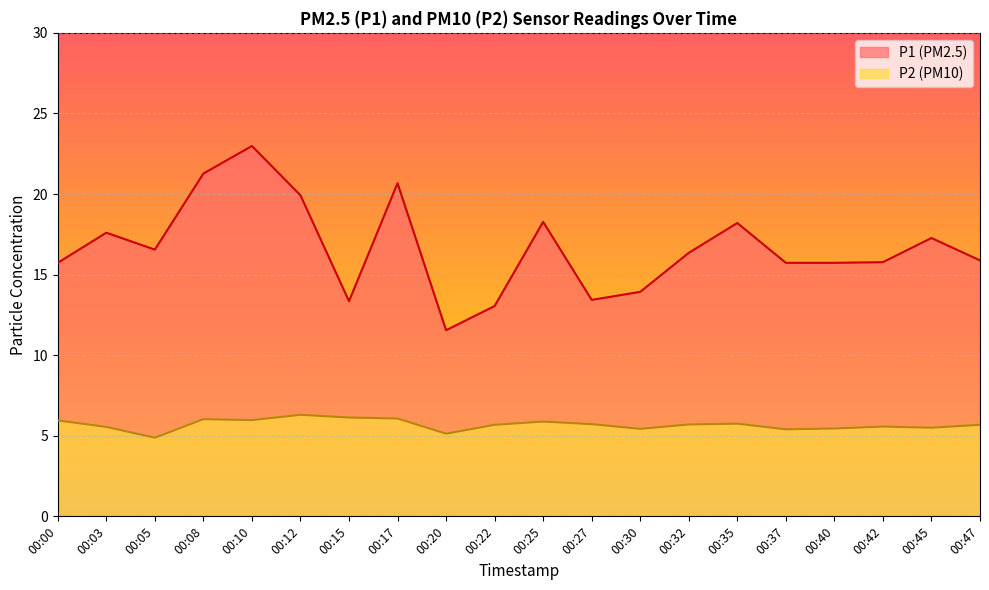

True or false: P2 has more than 2 interior local peaks.

True